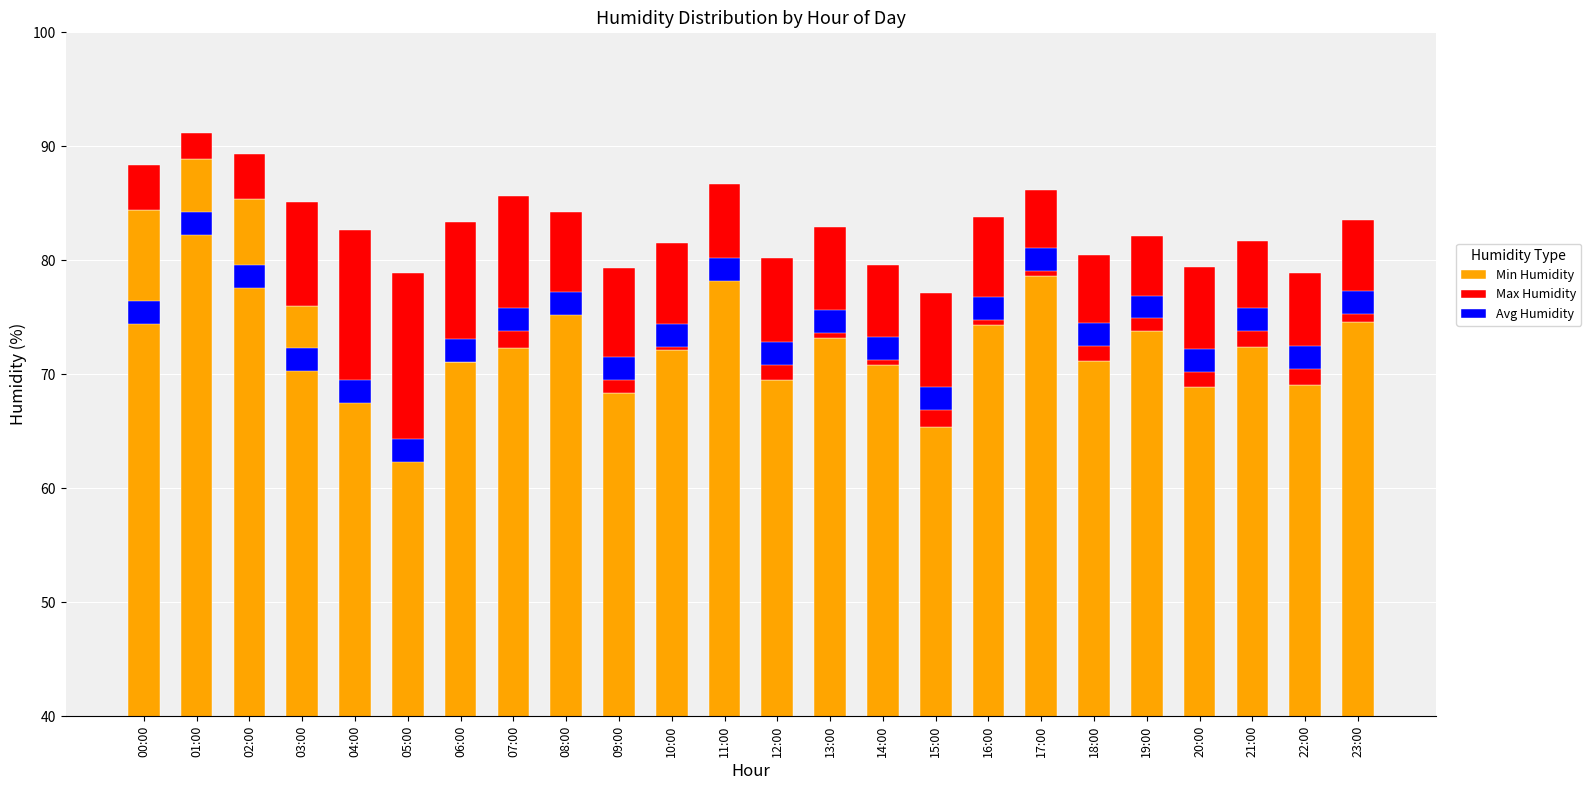

Is the value of Avg Humidity at 08:00 greater than the value of Max Humidity at 15:00?

No